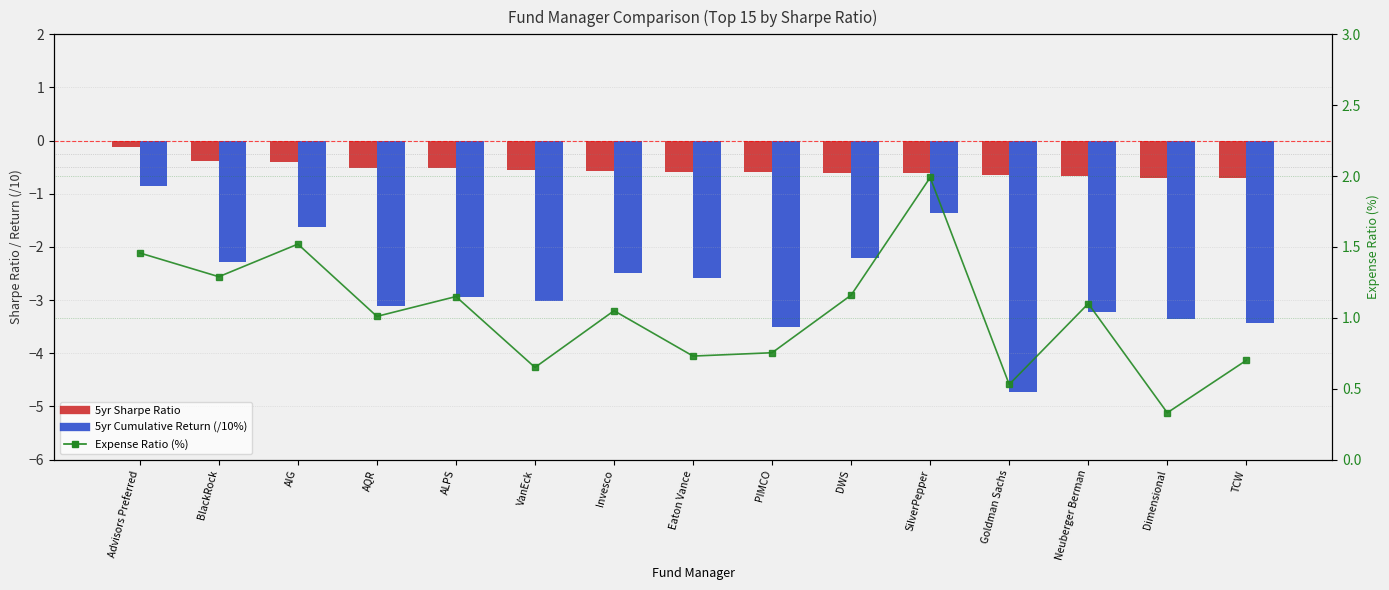

What is the value of the 5yr Sharpe Ratio bar at the 9th from the left?

-0.6